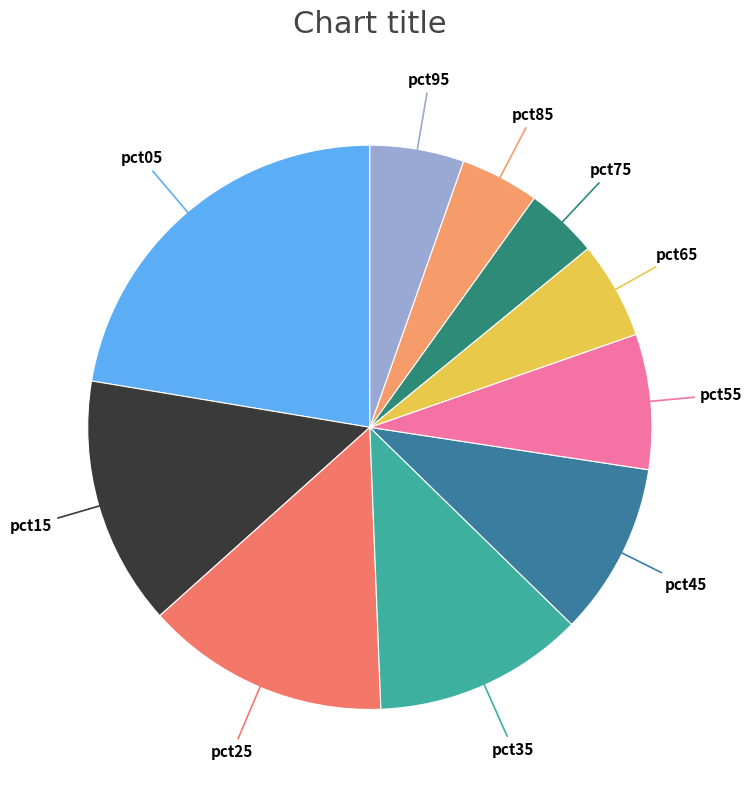

To the nearest percent, what is the average slice percentage?

10%